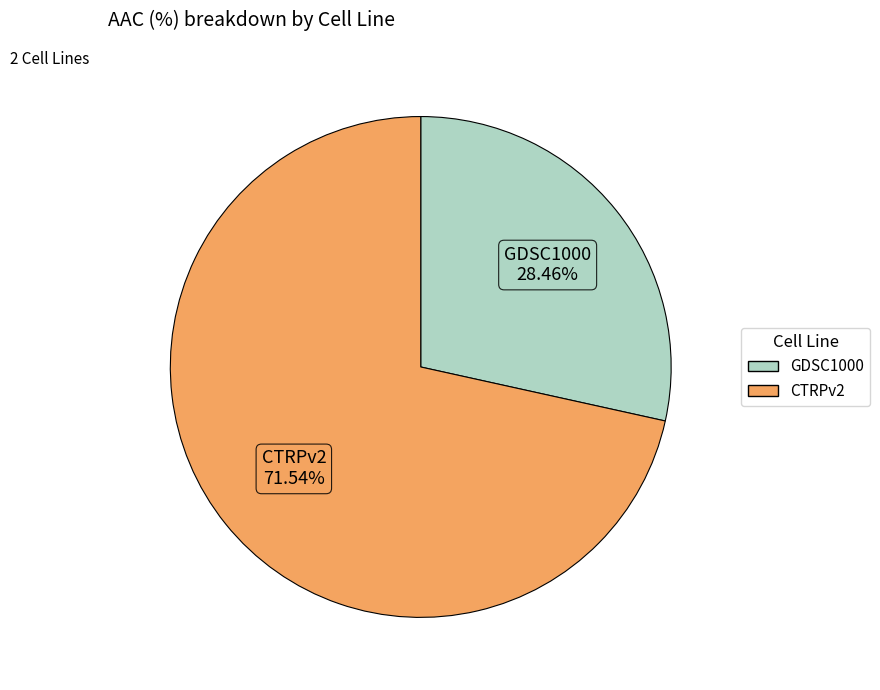

Which has a higher value, CTRPv2 or GDSC1000?

CTRPv2